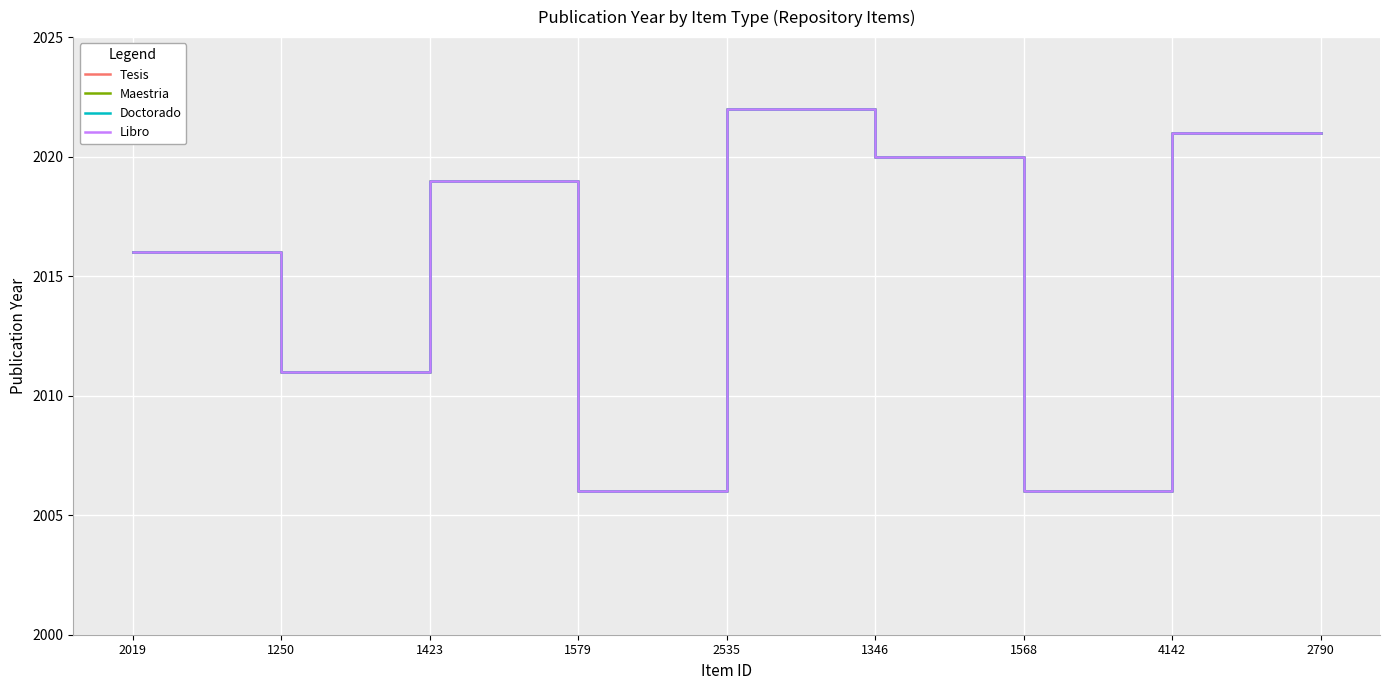

Reading right to left, extract all data points from this chart.

Tesis: 2790=2021	4142=2021	1568=2006	1346=2020	2535=2022	1579=2006	1423=2019	1250=2011	2019=2016
Maestria: 2790=2021	4142=2021	1568=2006	1346=2020	2535=2022	1579=2006	1423=2019	1250=2011	2019=2016
Doctorado: 2790=2021	4142=2021	1568=2006	1346=2020	2535=2022	1579=2006	1423=2019	1250=2011	2019=2016
Libro: 2790=2021	4142=2021	1568=2006	1346=2020	2535=2022	1579=2006	1423=2019	1250=2011	2019=2016